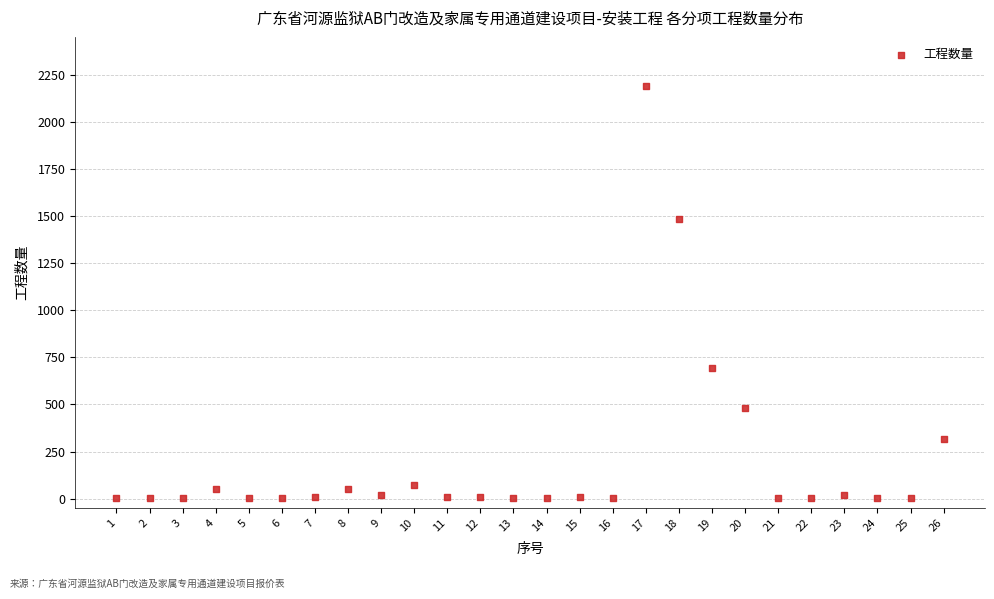

What is the range of Y values (max minus min)?

2187.2